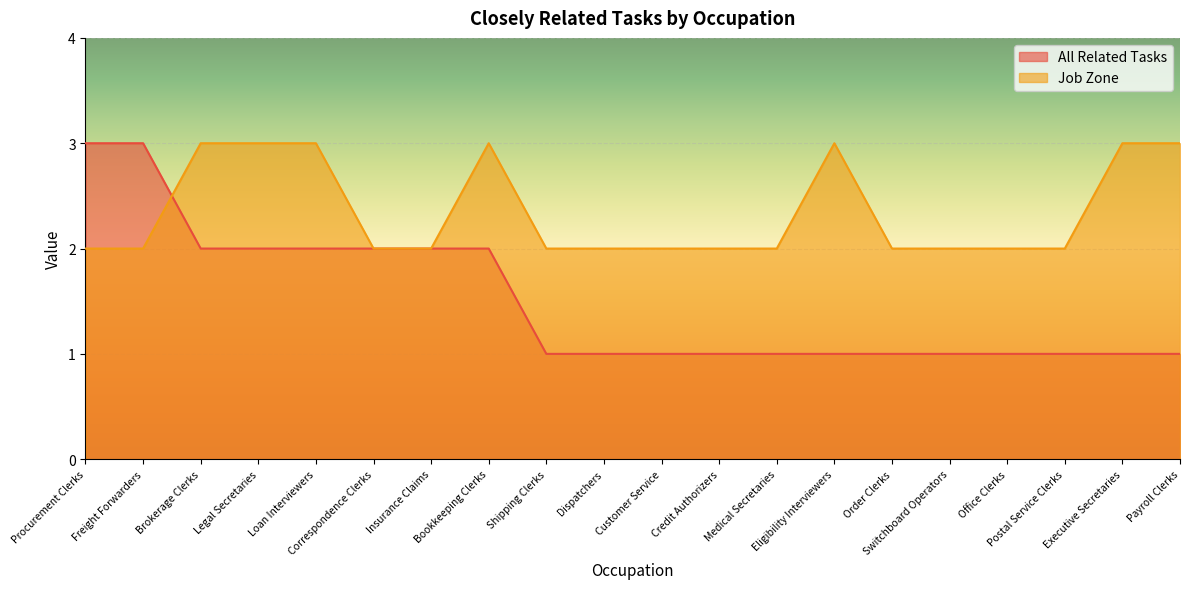

What is the difference between the second highest and second lowest values in the All Related Tasks series?

2